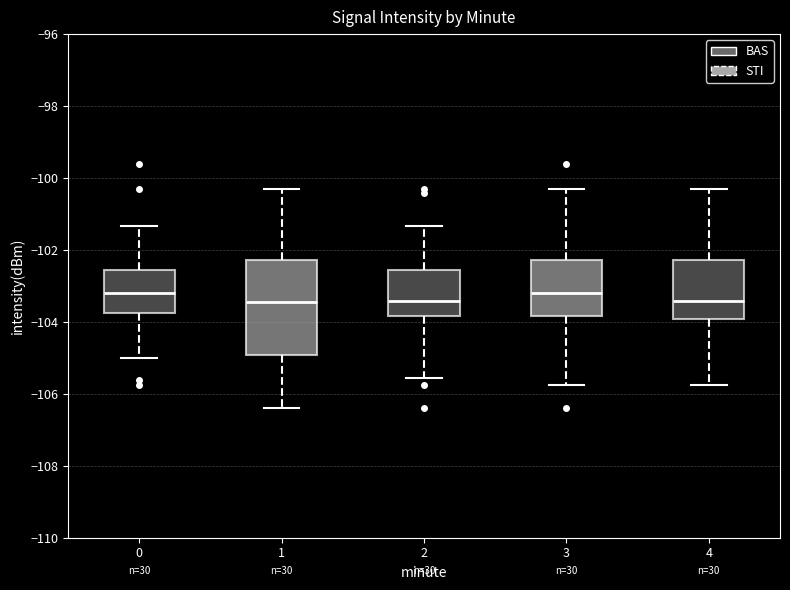

Comparing the boxes themselves (not the whiskers), which one is the tallest?

1